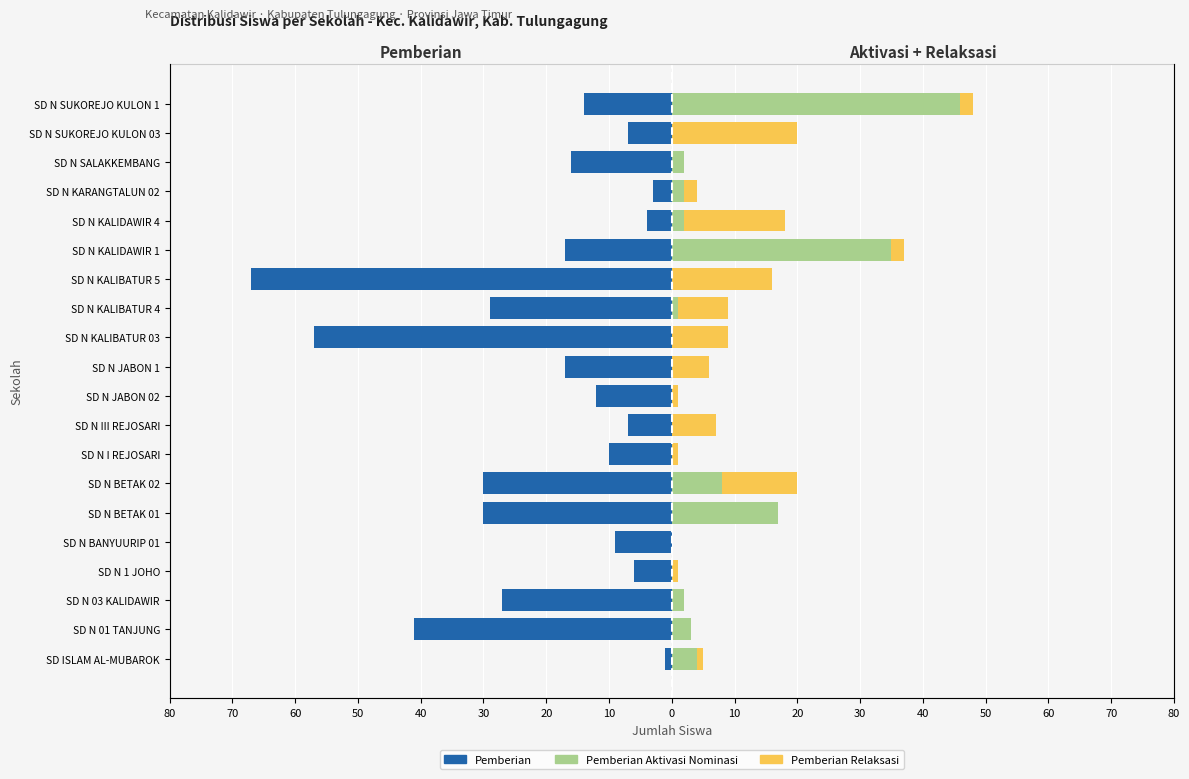

What is the lowest value of the Pemberian series?

-67